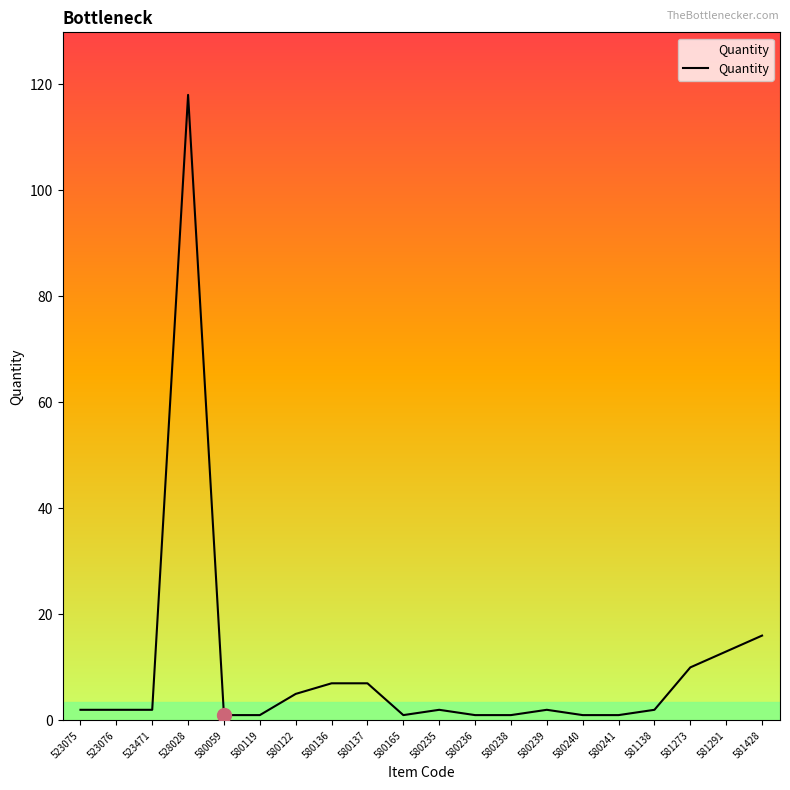

Which category has the highest value across all series?

528028